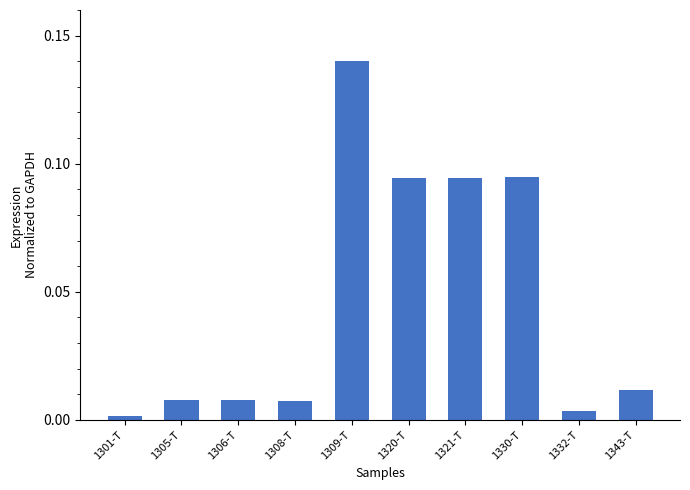

The chart shows a value of 0.0 at 1343-T. True or false?

True